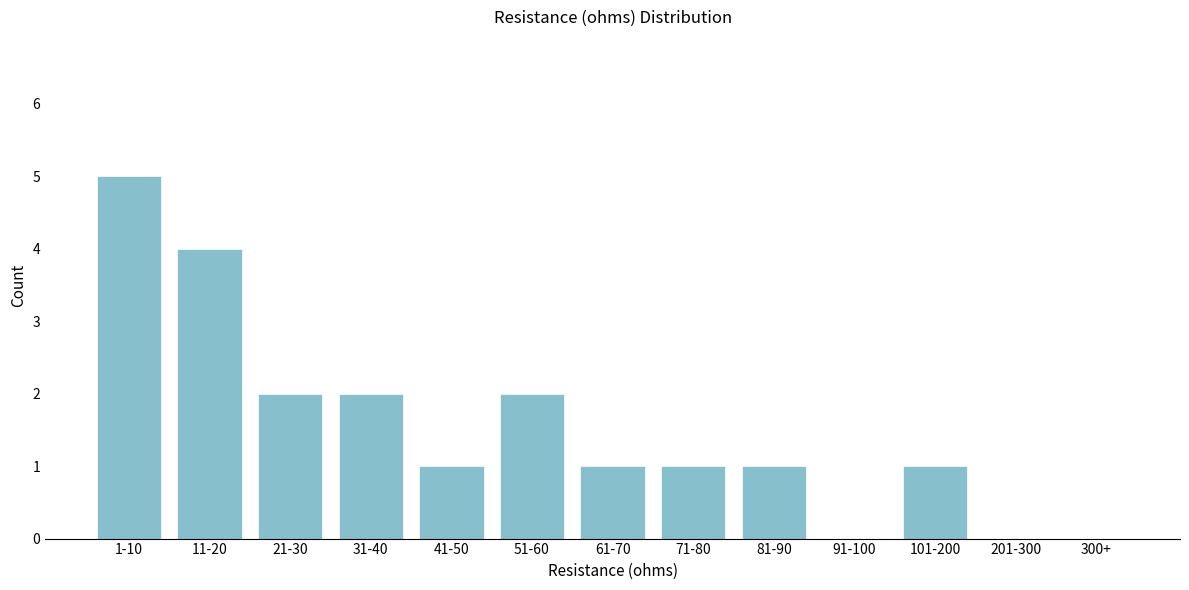

Reading right to left, transcribe all the data shown in this chart.

300+=0	201-300=0	101-200=1	91-100=0	81-90=1	71-80=1	61-70=1	51-60=2	41-50=1	31-40=2	21-30=2	11-20=4	1-10=5